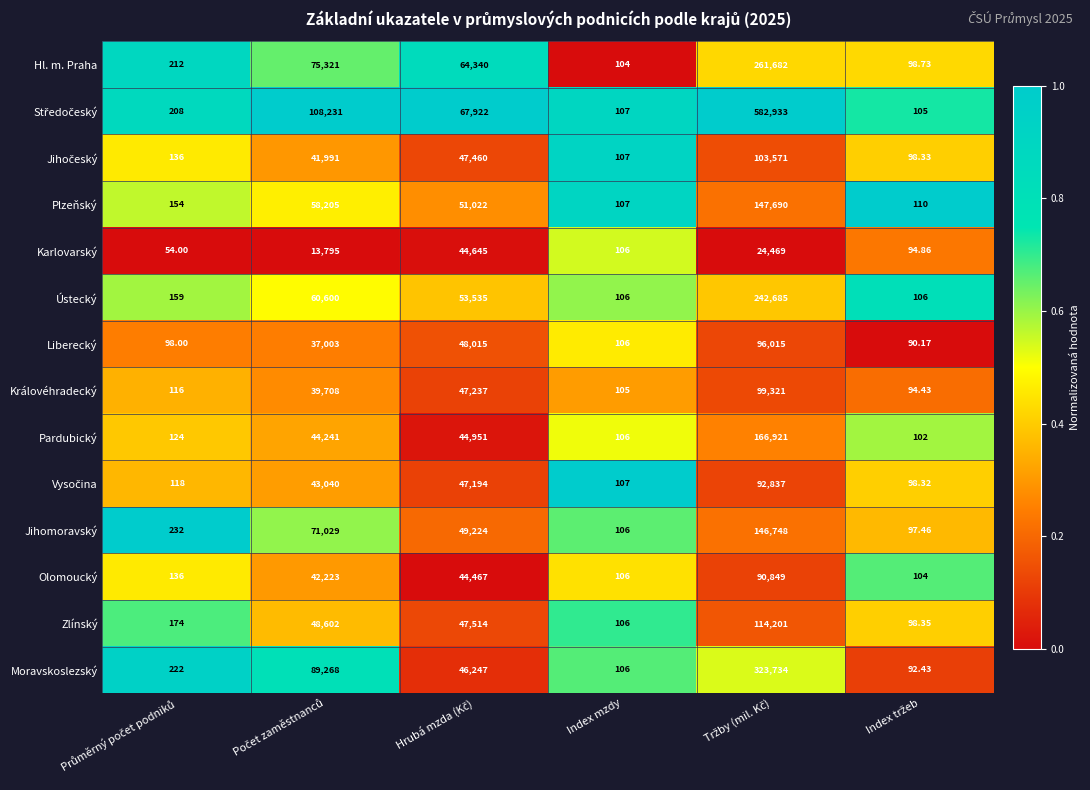

What is the spread (max minus min) of values at Průměrný počet podniků?

1.0